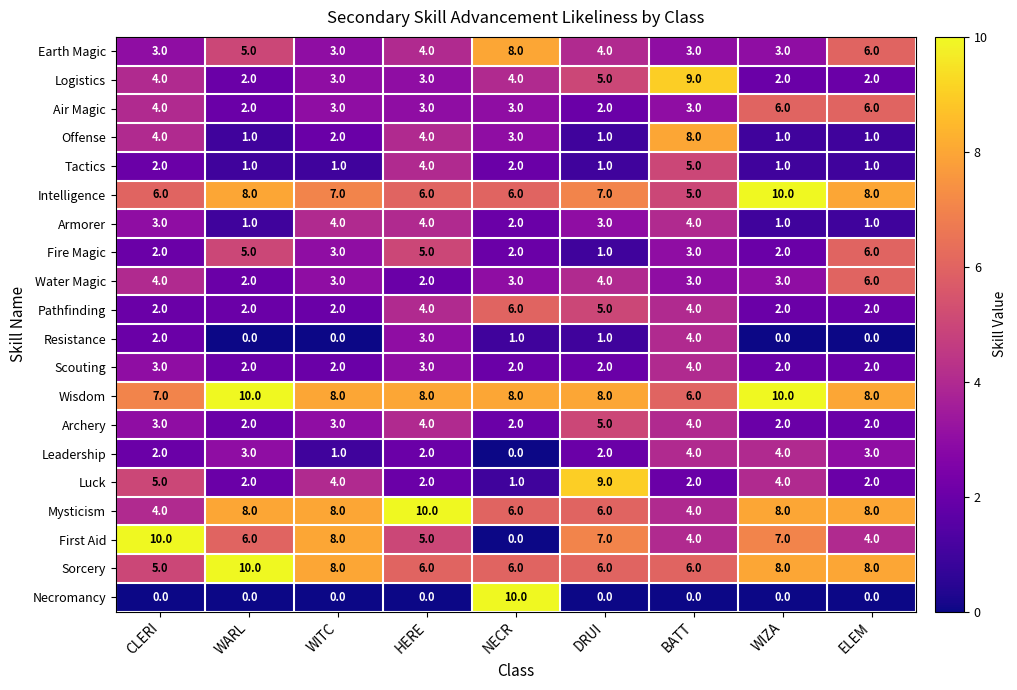

How many distinct data groups are displayed?

20